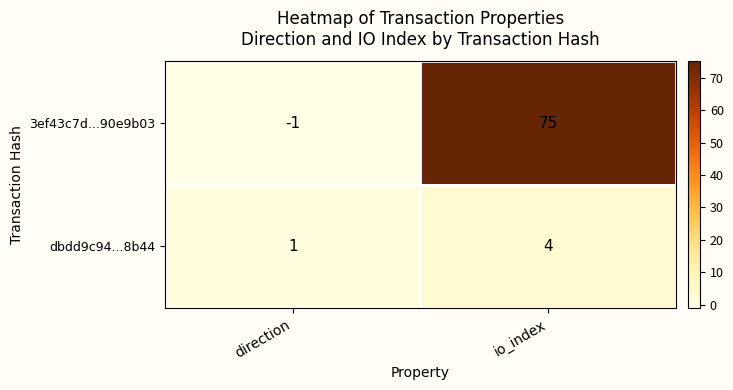

List the series in order of their peak value, lowest first.

dbdd9c94...8b44, 3ef43c7d...90e9b03